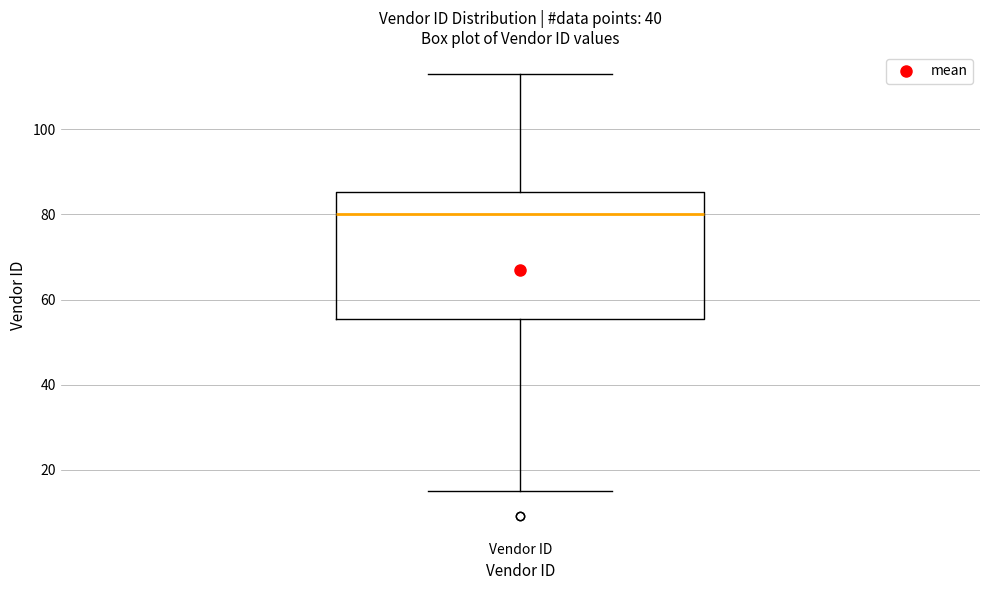

Where does the median line of the box for Vendor ID sit on the y-axis? The values are not printed on the chart, so give them approximately, as read against the axis.

80